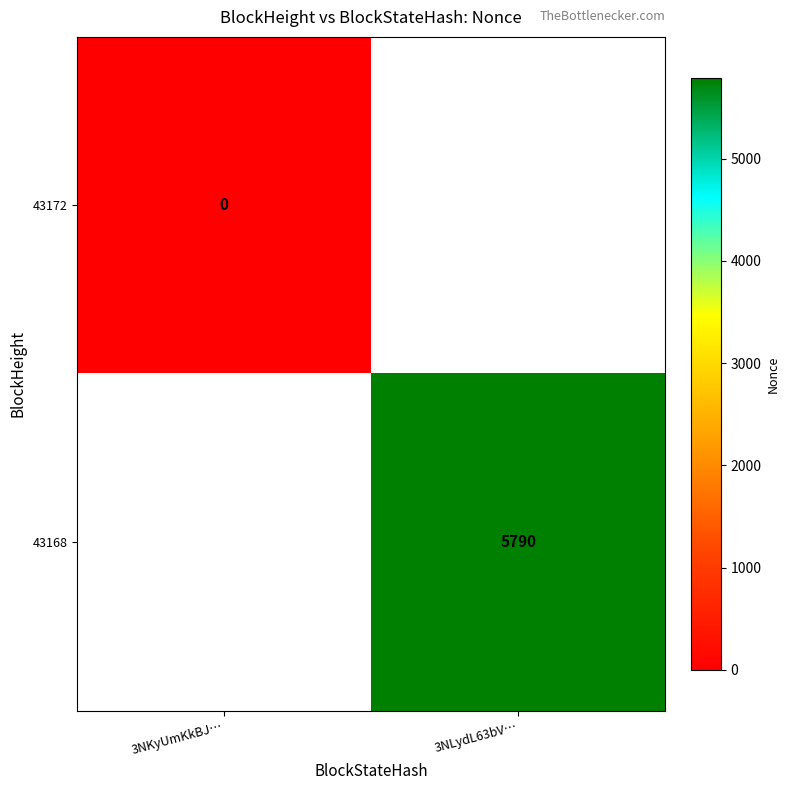

The value of 43168 at 3NLydL63bV… is 7846. True or false?

False